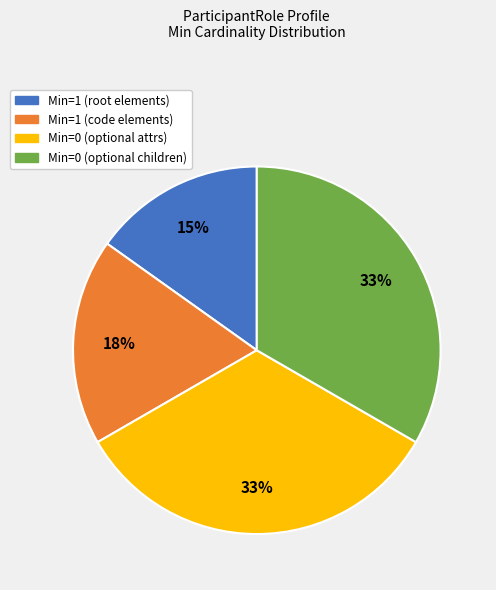

Count the number of slices in the pie.

4